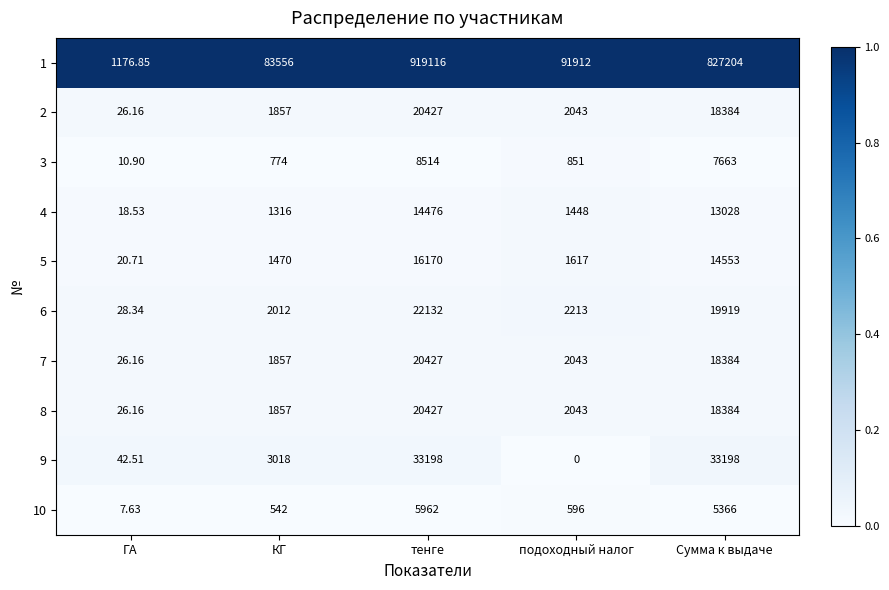

At which category is the sum across all series the highest?

тенге